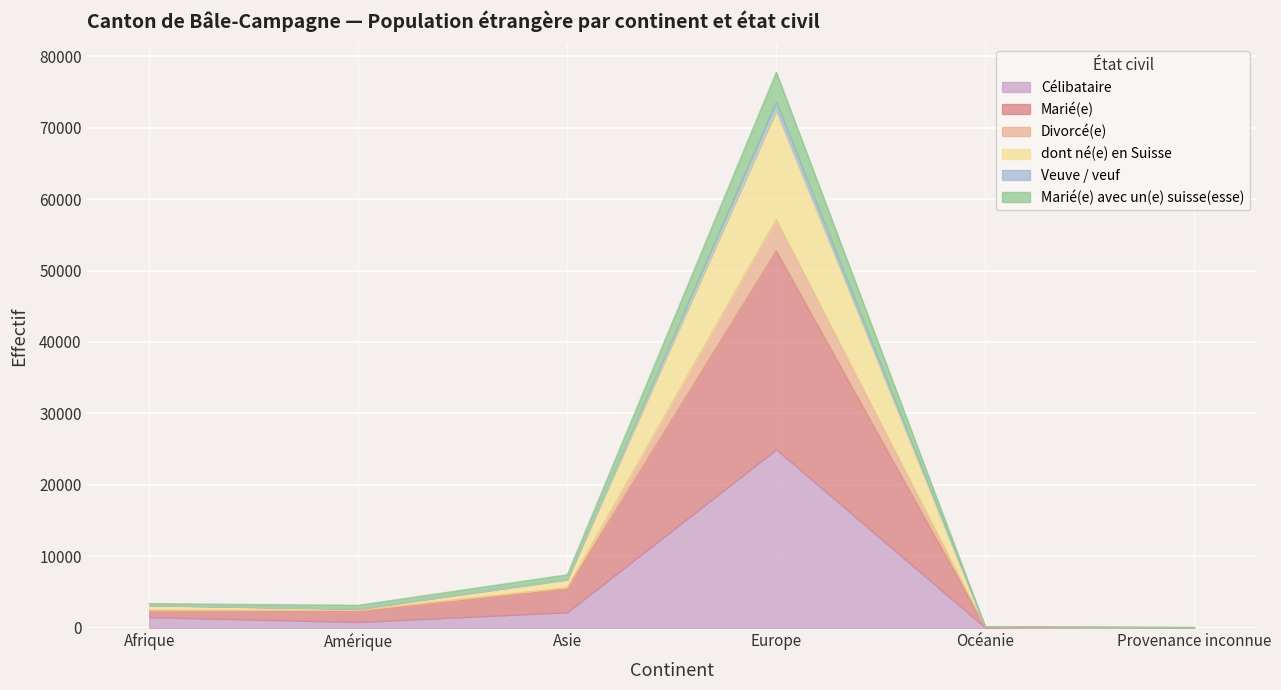

What are all the series names shown in the legend?

Célibataire, Marié(e), Divorcé(e), dont né(e) en Suisse, Veuve / veuf, Marié(e) avec un(e) suisse(esse)